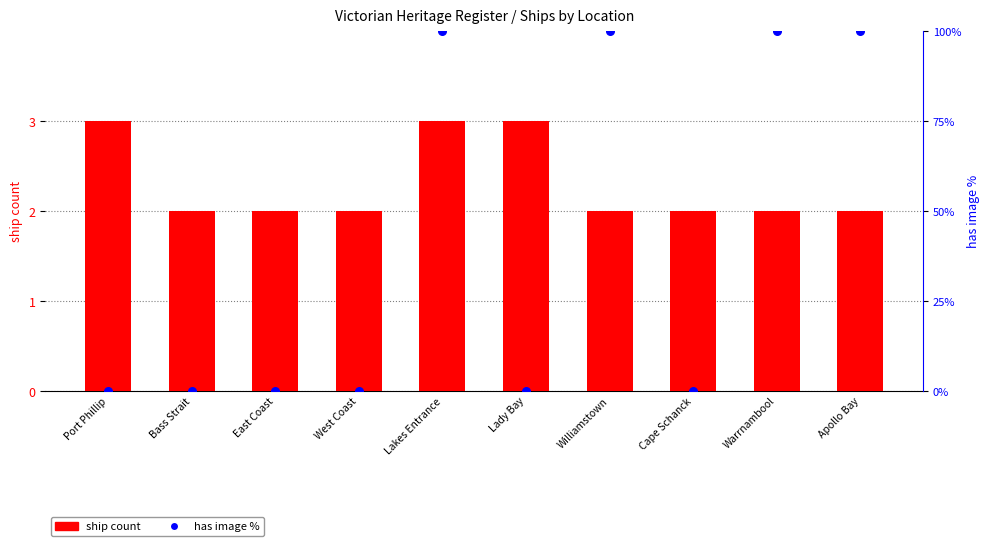

Which series contains the highest Y value?

has image (%)